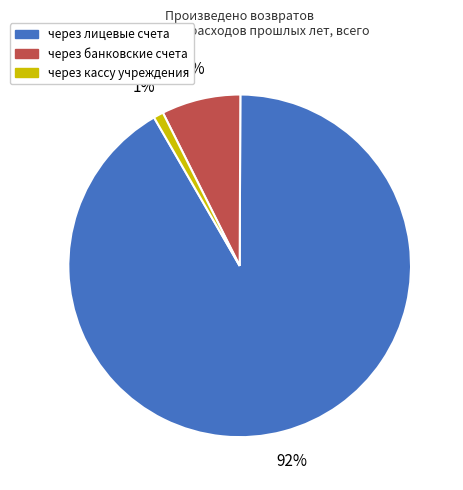

Which slice represents more than half of the pie?

через лицевые счета